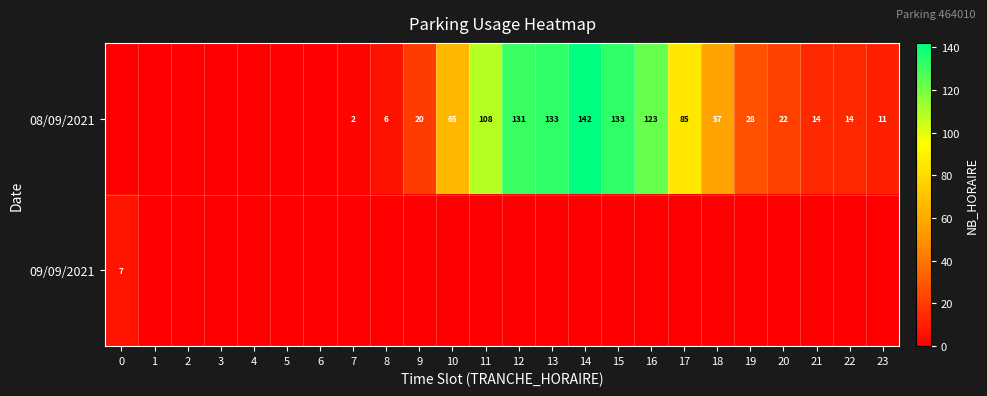

What is the spread (max minus min) of values at 14?

142